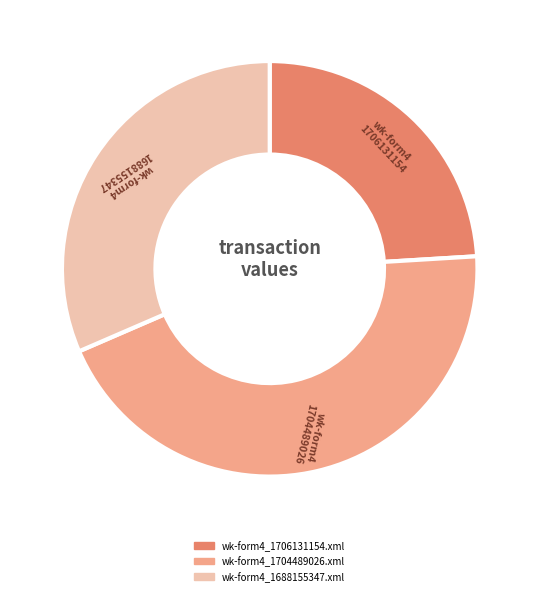

Does any single category account for the majority?

No